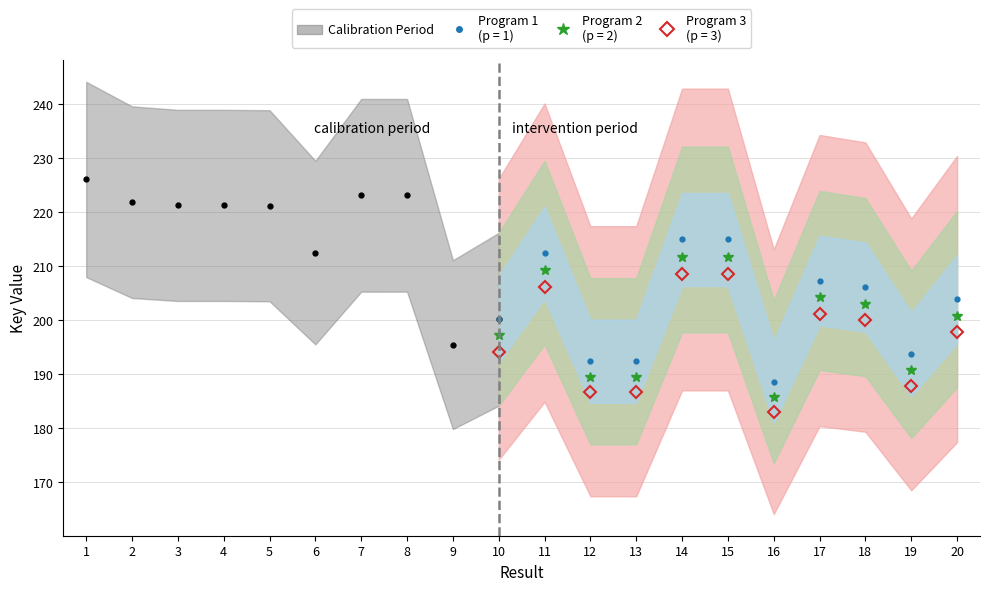

What is the change in value from 2 to 7?

+1.3